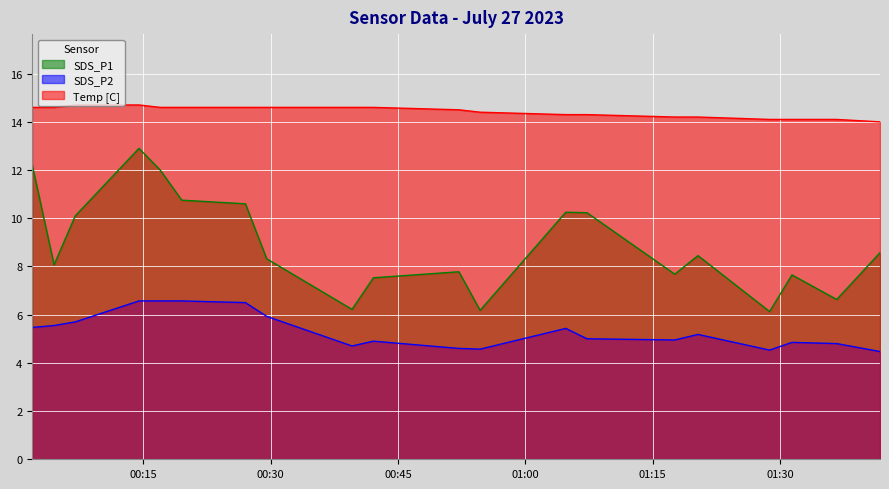

The Temp series shows 3.9 at 2023/07/27 01:17:35. True or false?

False